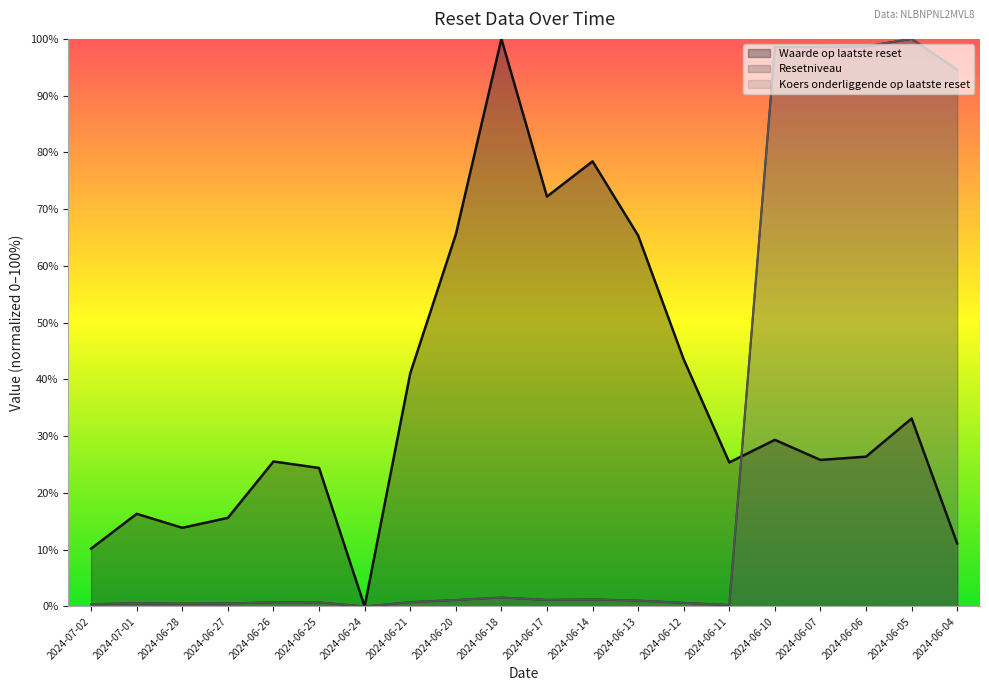

What is the approximate value of Koers onderliggende op laatste reset at 2024-06-07?

98.6